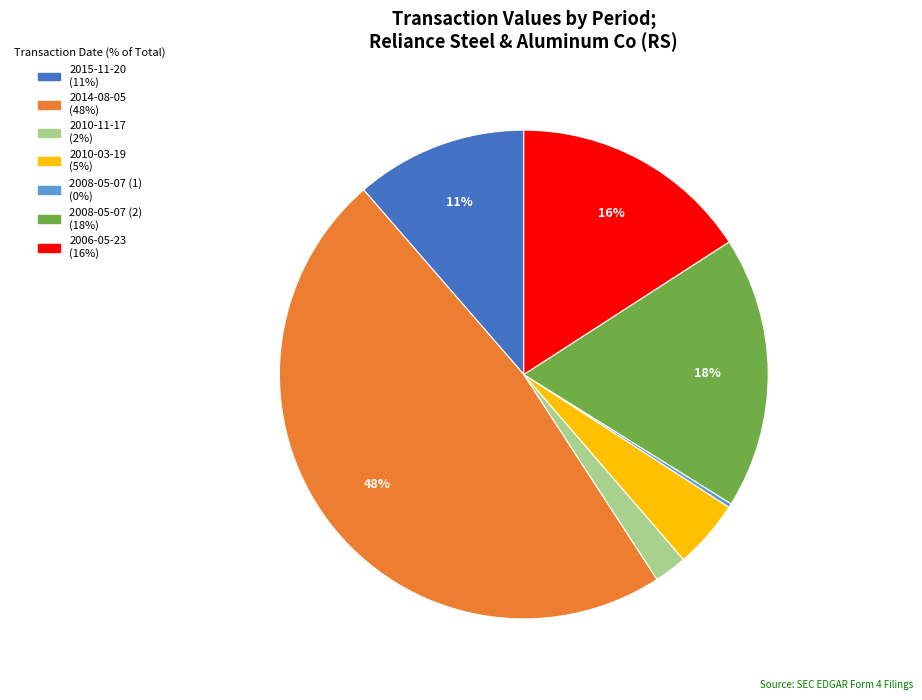

Combined, do 2010-11-17 and 2008-05-07 (2) account for over 50%?

No